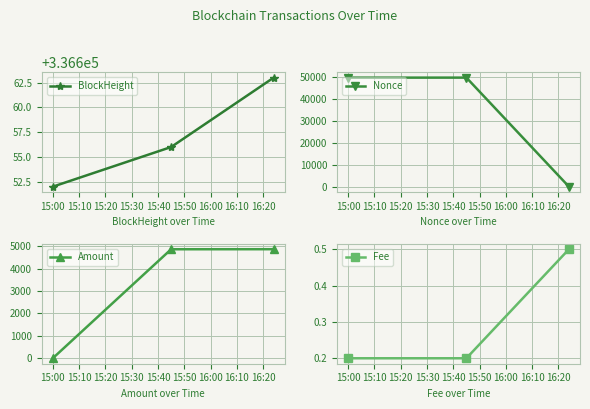

Which series has the widest spread of values?

Nonce